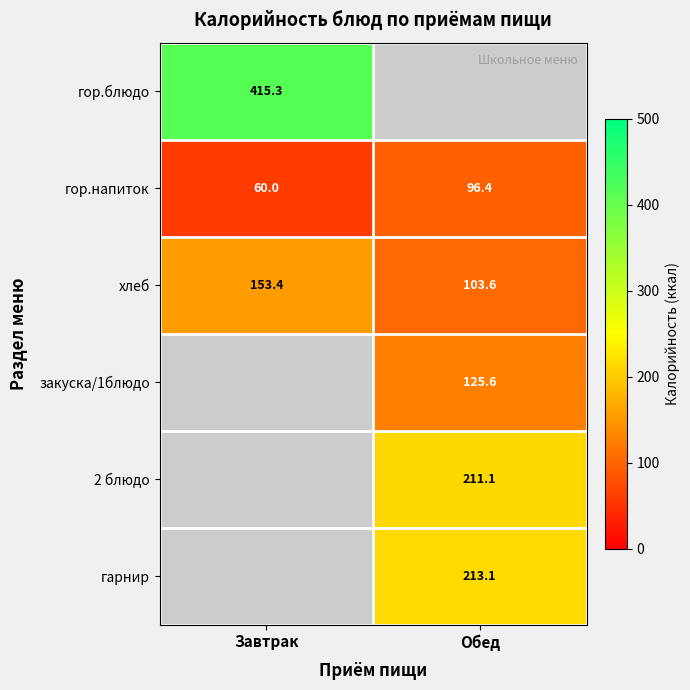

True or false: 2 блюдо has a value of 128.4 at Обед.

False